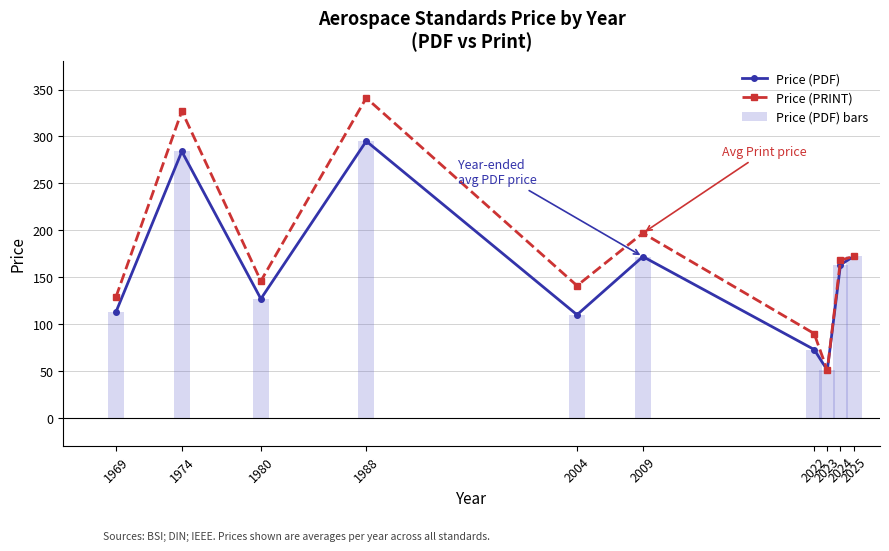

What is the approximate value of Price (PDF) bars at 1969?

113.0